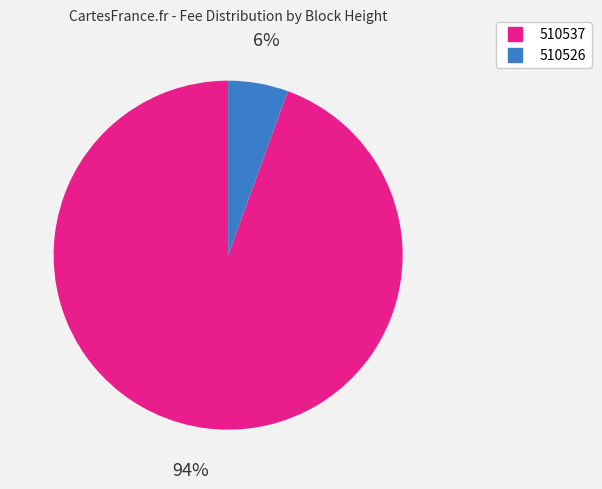

What is the ratio of the value at 510526 to the value at 510537?

0.1